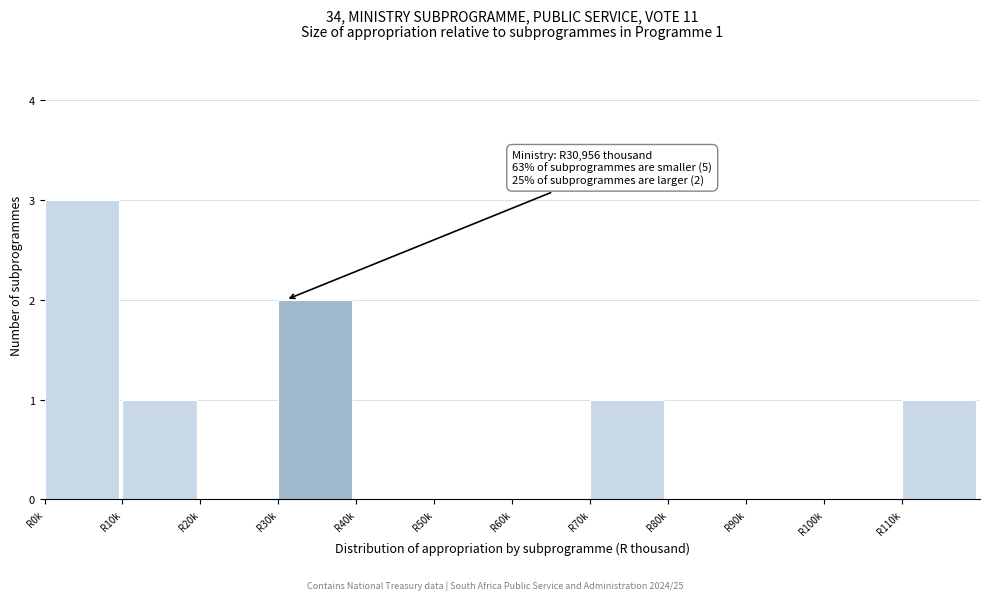

Reading left to right, transcribe all the data shown in this chart.

R0k=3	R10k=1	R20k=0	R30k=2	R40k=0	R50k=0	R60k=0	R70k=1	R80k=0	R90k=0	R100k=0	R110k=1